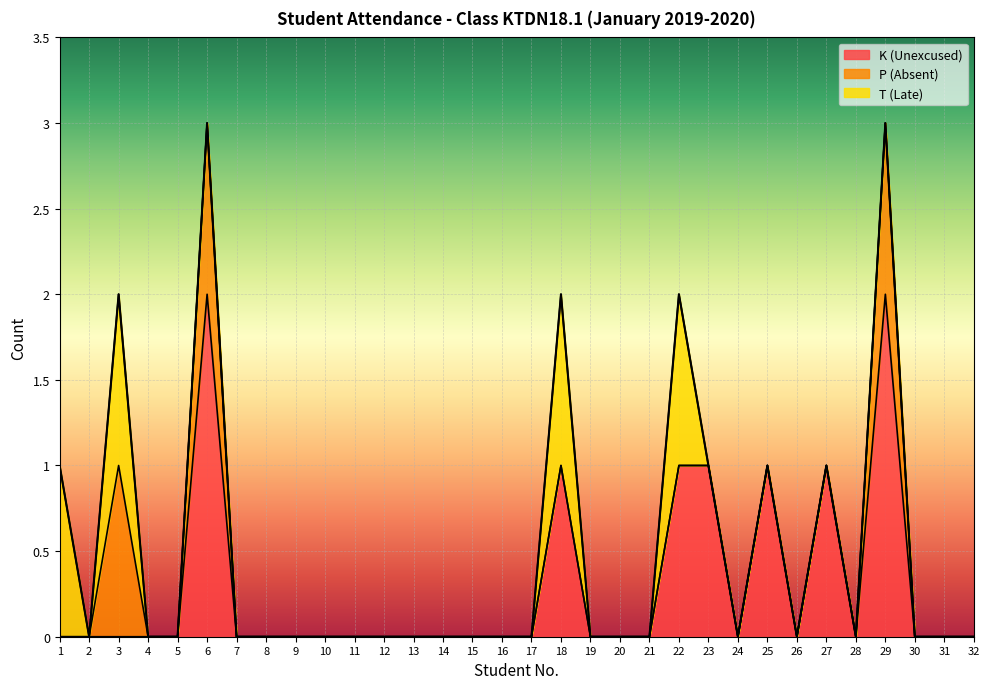

How many P (Absent) values are between 0 and 1?

32